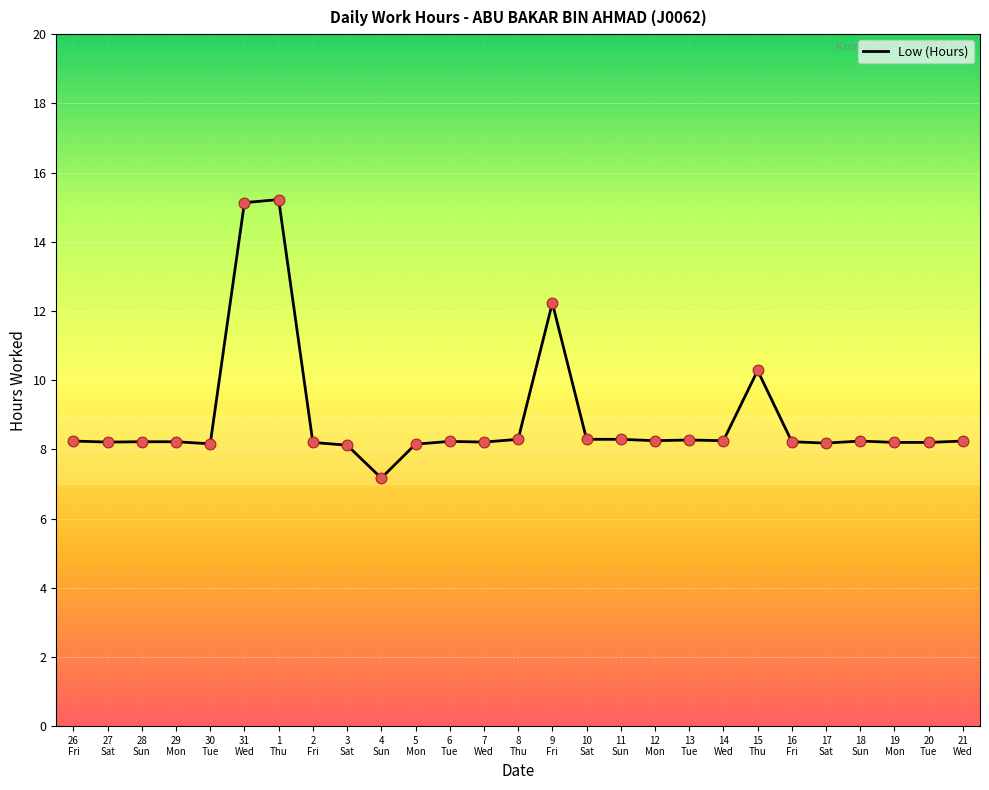

What is the change in value from 5
Mon to 11
Sun?

+0.1